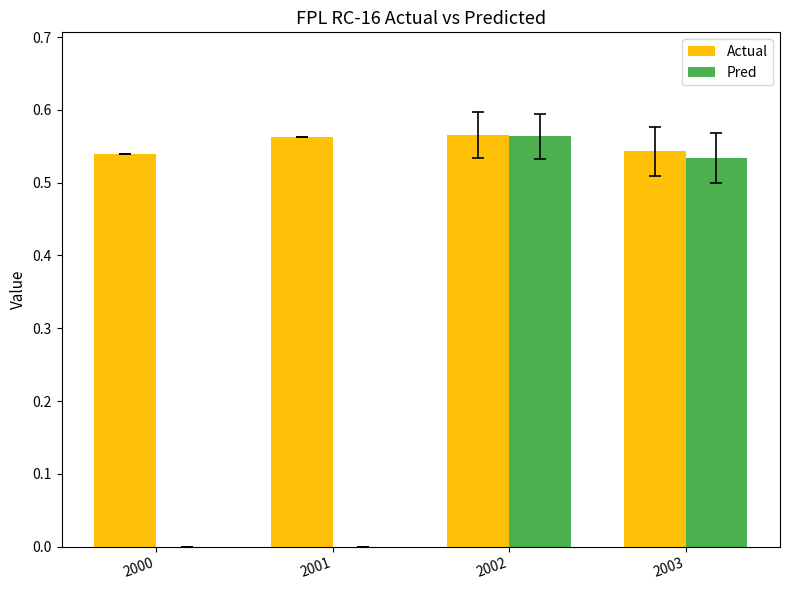

How many distinct data groups are displayed?

2